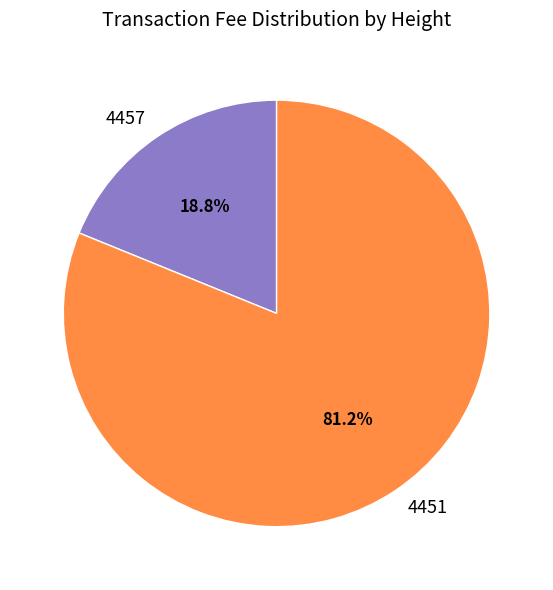

Does any single category account for the majority?

Yes